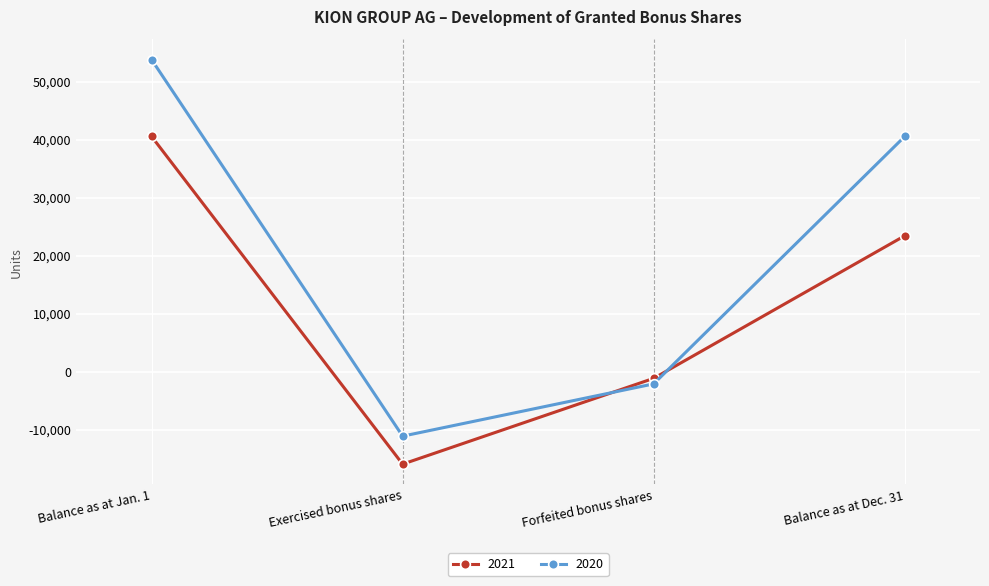

What is the difference between the maximum and minimum values in the 2021 series?

56482